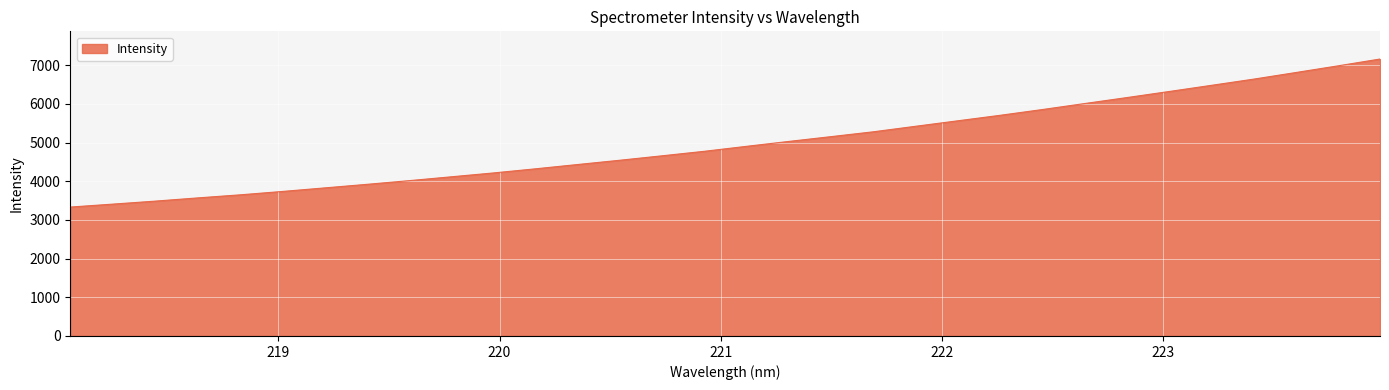

What is the difference between the maximum and second lowest values?

3751.3